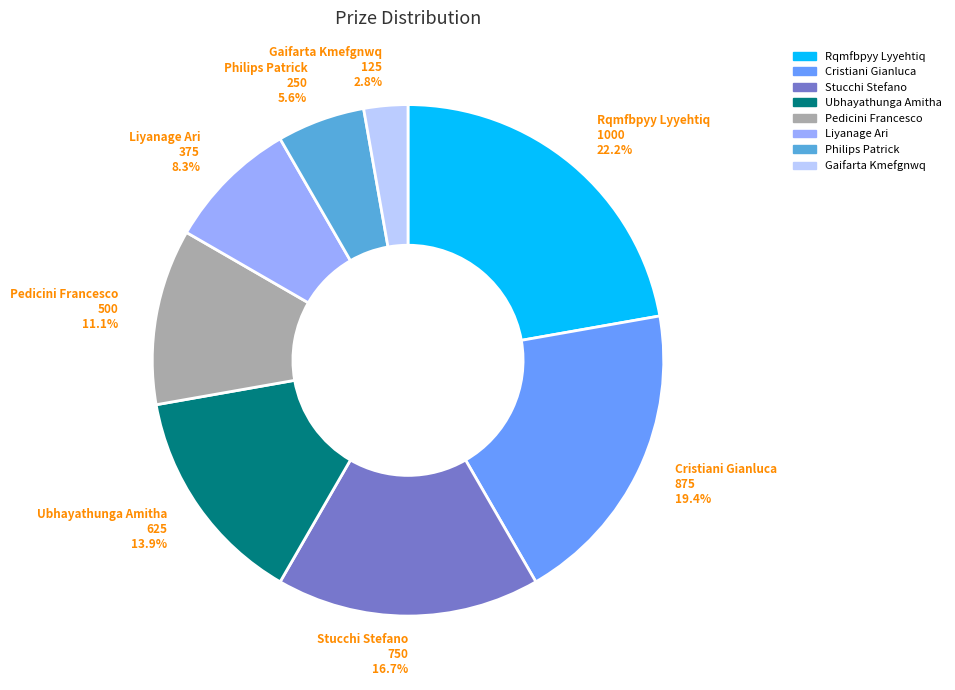

The Stucchi Stefano slice represents 9% of the pie. True or false?

False